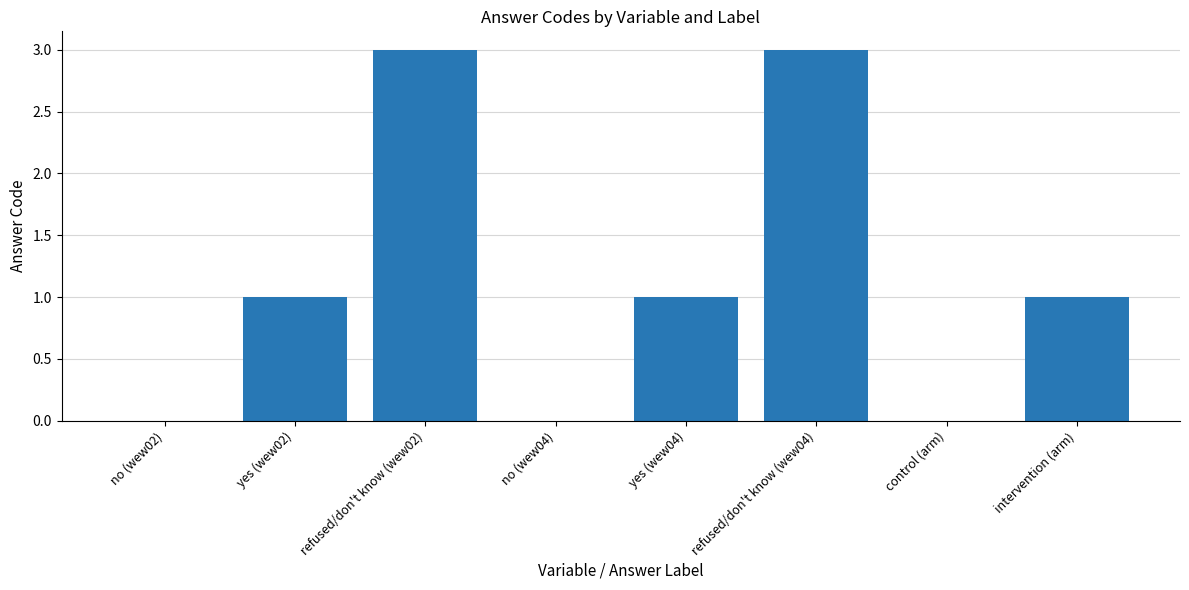

True or false: the data shows 3 at refused/don't know (wew04).

True